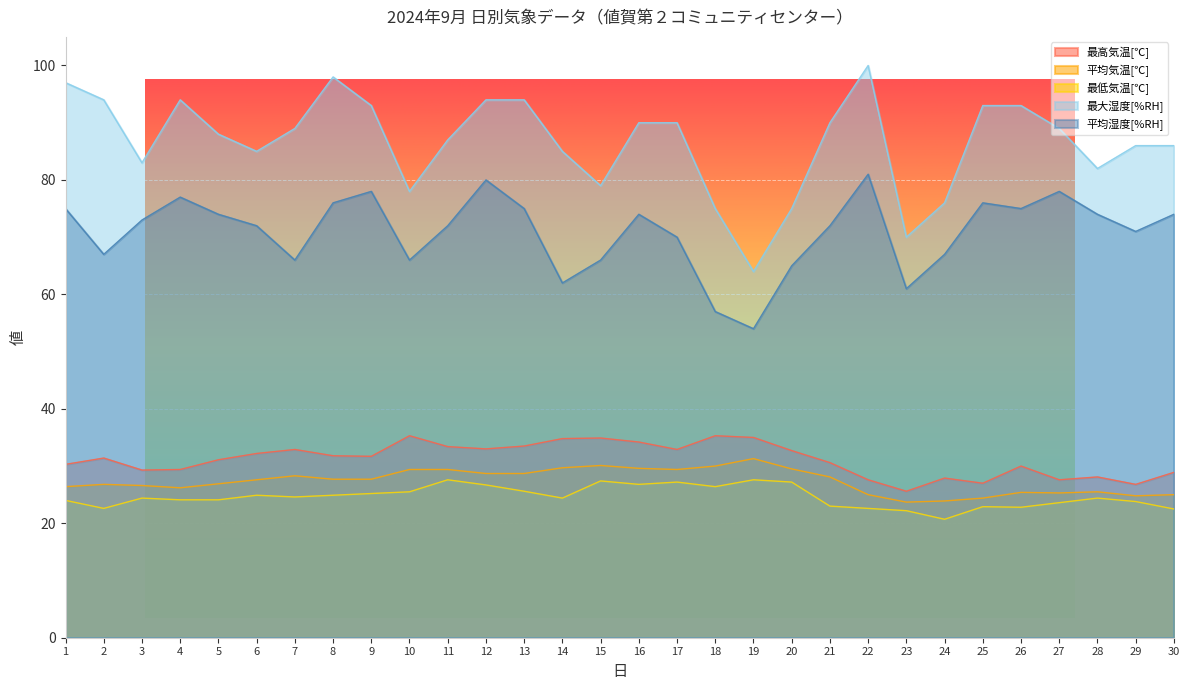

Which series has the largest range (max minus min)?

最大湿度[%RH]